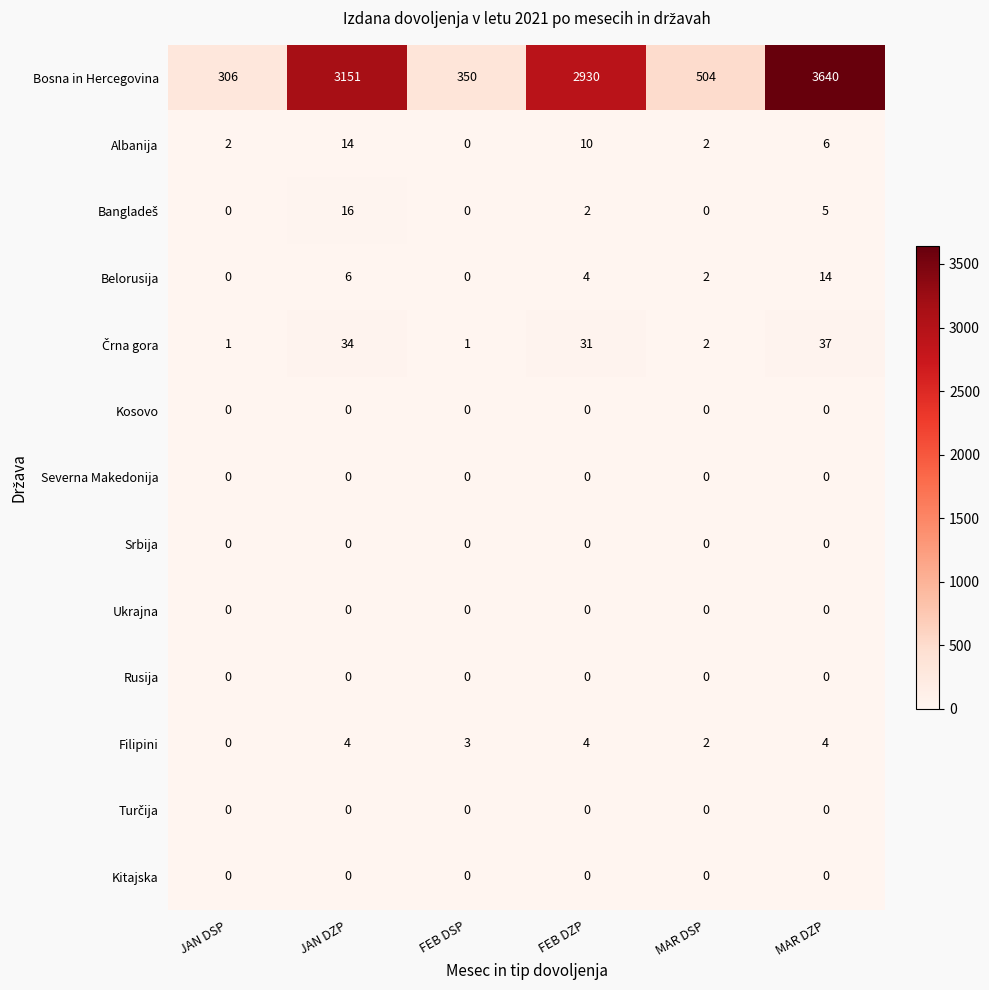

Which series changed the most between JAN DZP and FEB DSP?

Bosna in Hercegovina